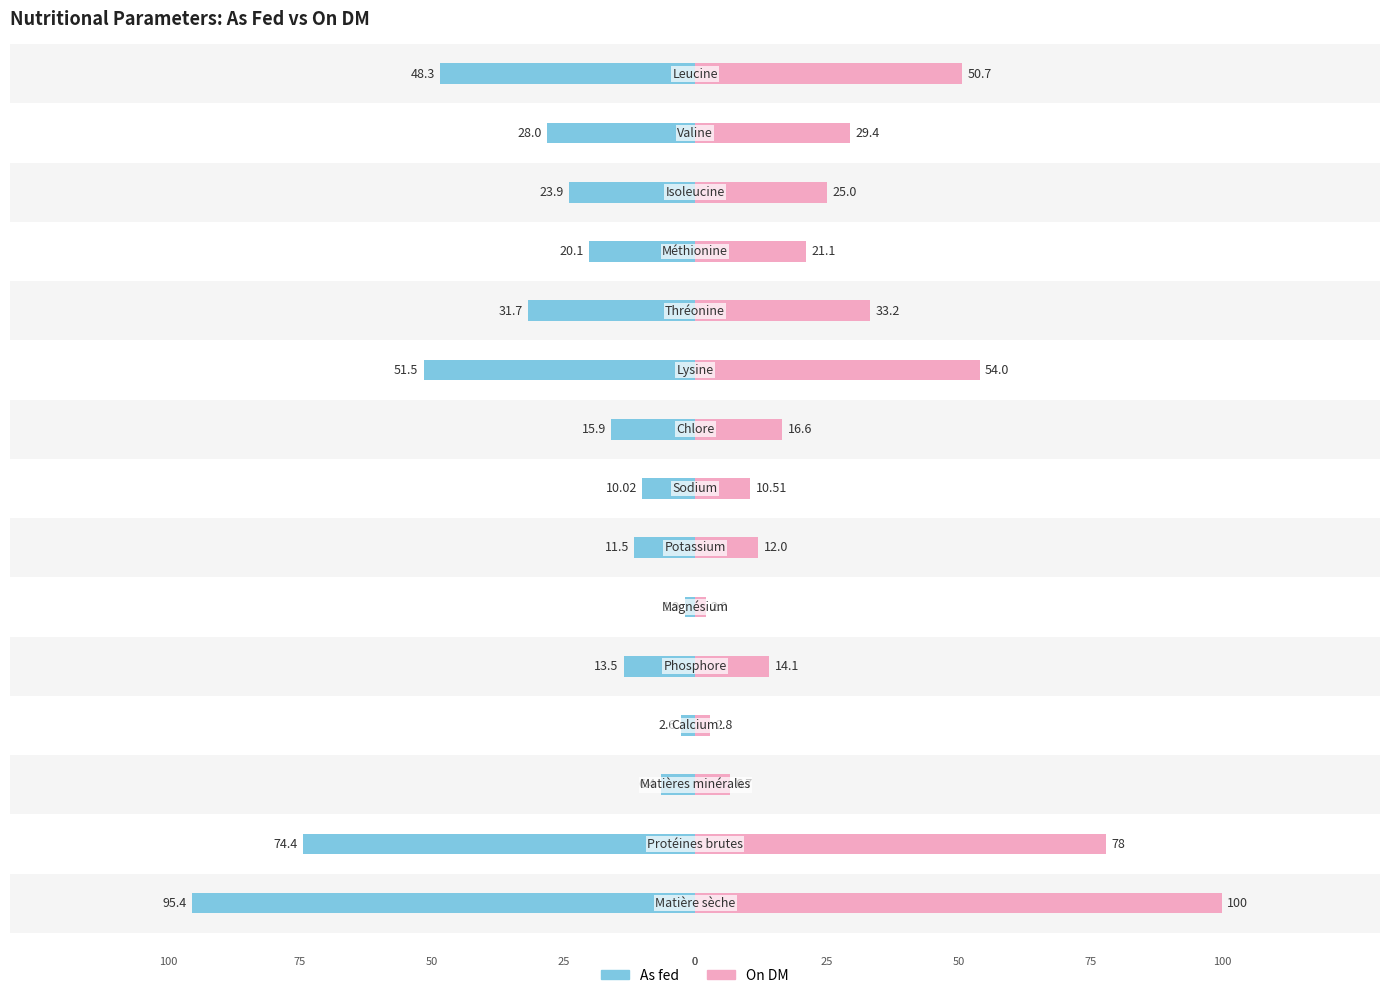

Which series has the widest spread of values?

On DM